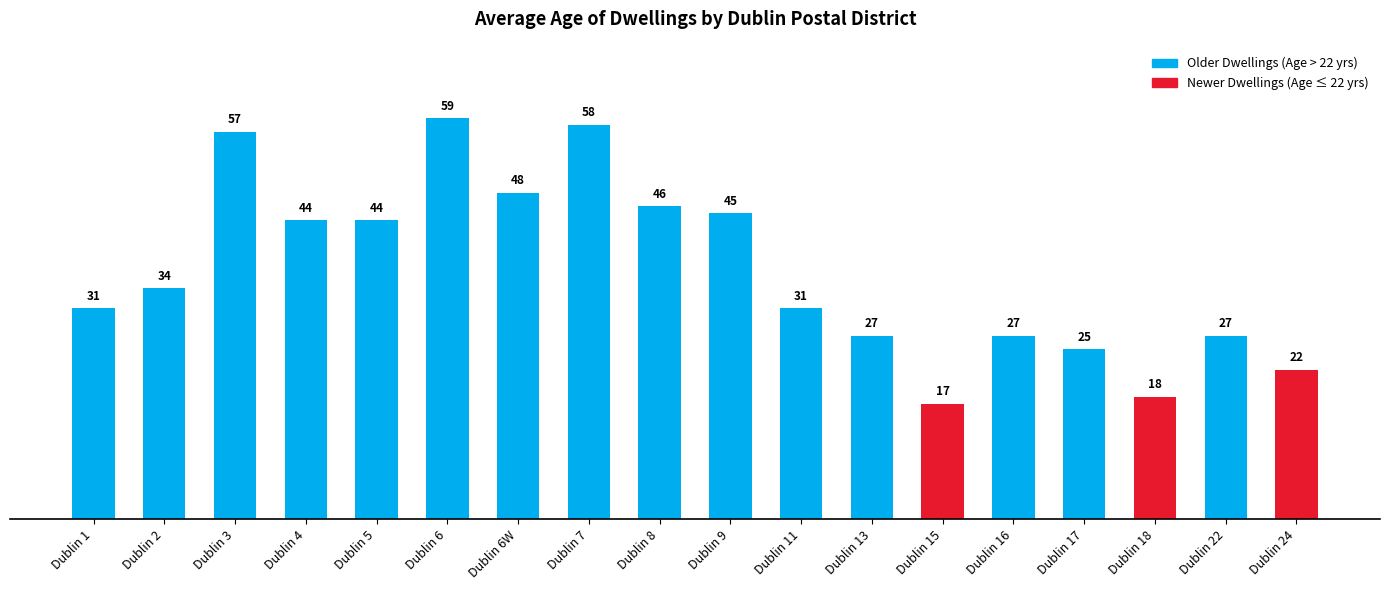

Where is the data nearest to the value 38?

Dublin 2